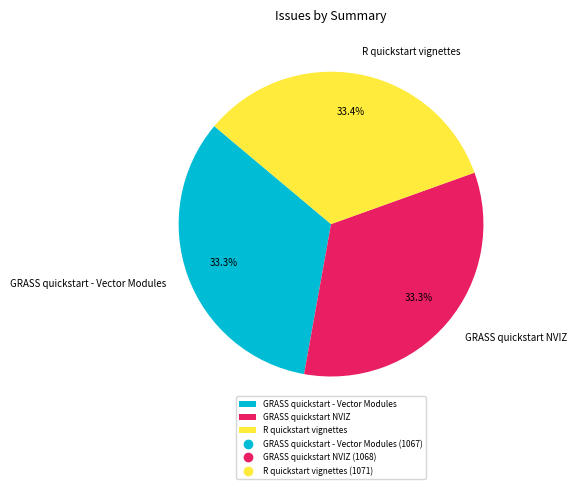

Does any single category account for the majority?

No